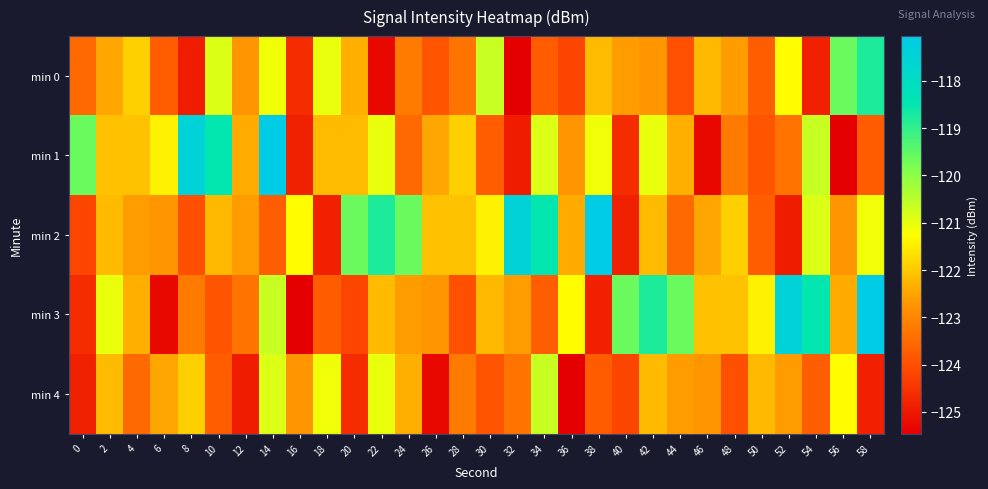

What is the difference between the highest and lowest values at 6?

3.9